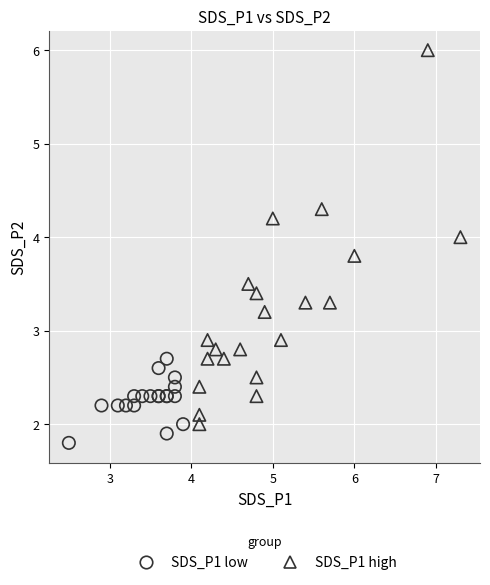

What are all the series names shown in the legend?

SDS_P1 low, SDS_P1 high